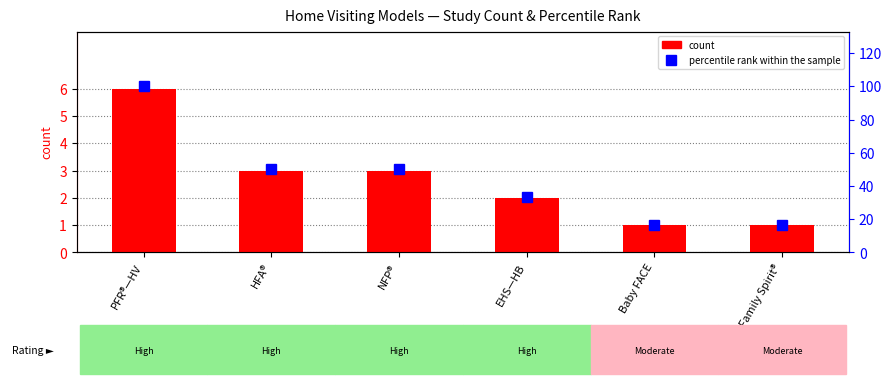

At how many categories does at least one series exceed 38?

3